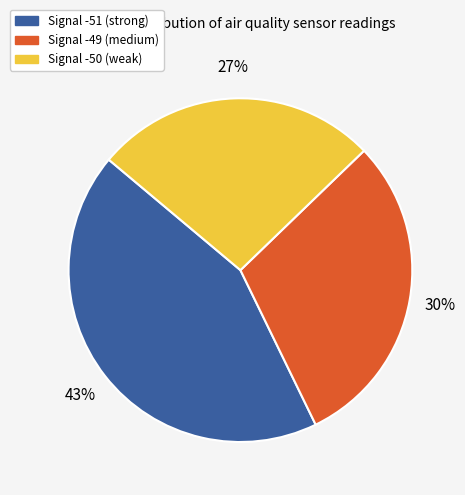

Is there any slice that represents more than half of the pie?

No